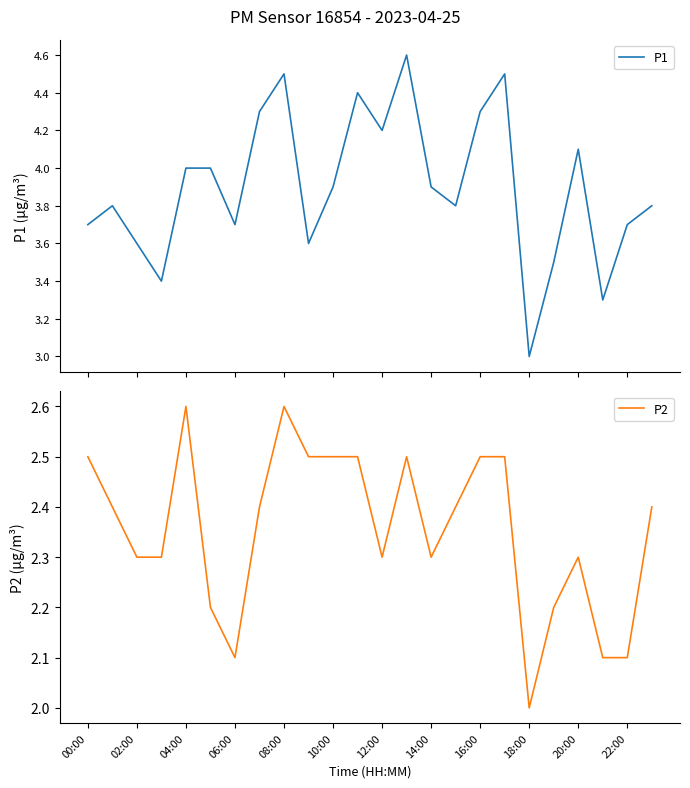

List the series in order of their peak value, lowest first.

P2, P1